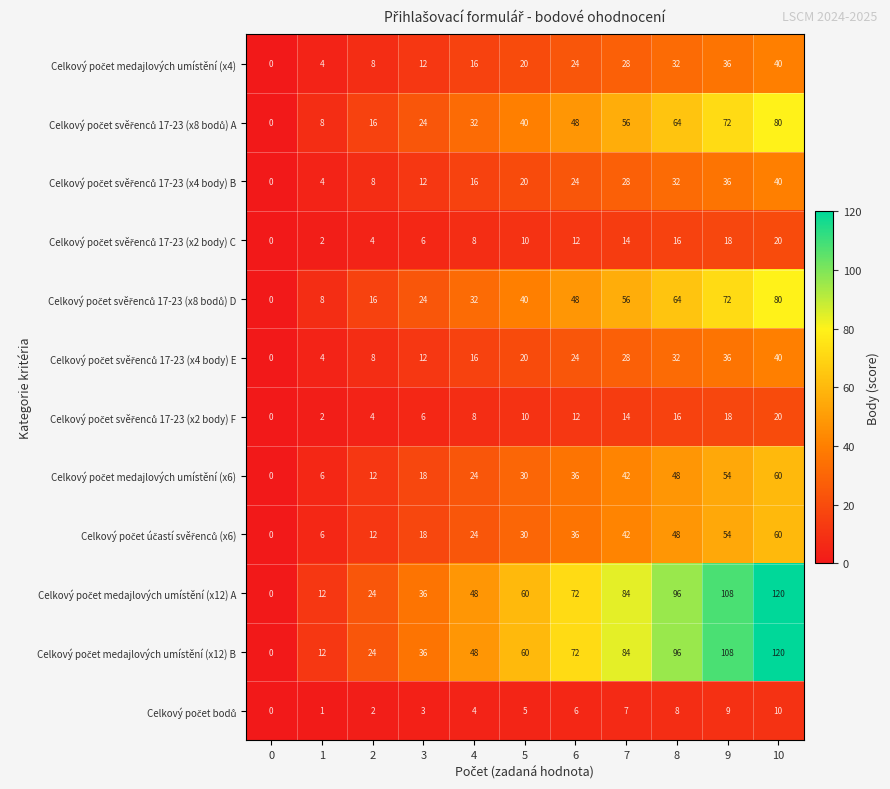

What is the spread (max minus min) of values at 6?

66